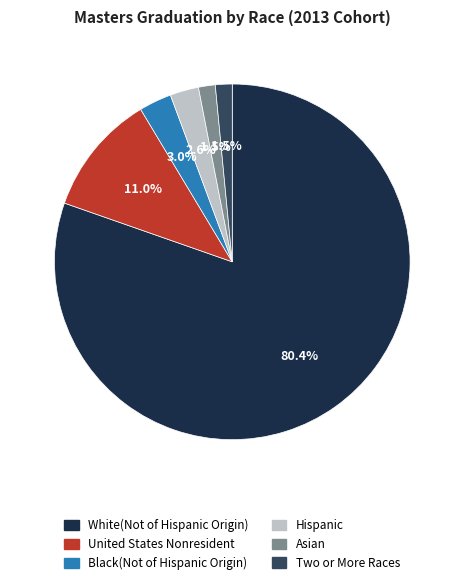

How many slices are in this pie chart?

6